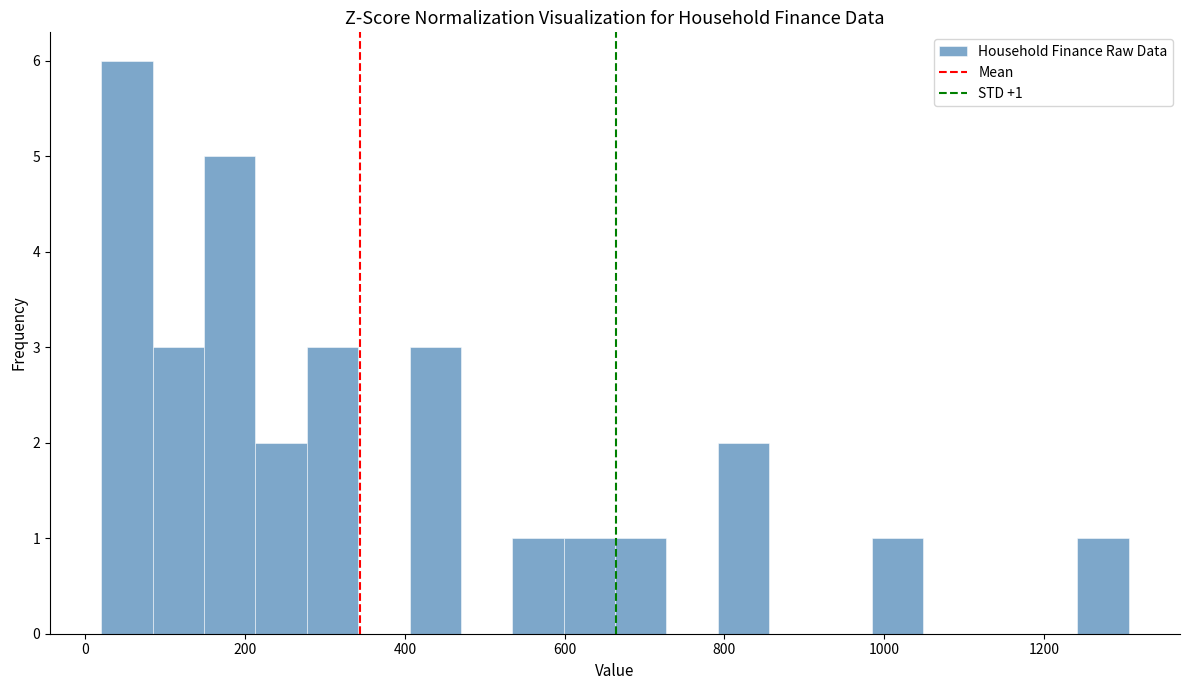

Around what value on the x-axis is the tallest bar? Give the approximate position of its centre, as read against the axis.

60